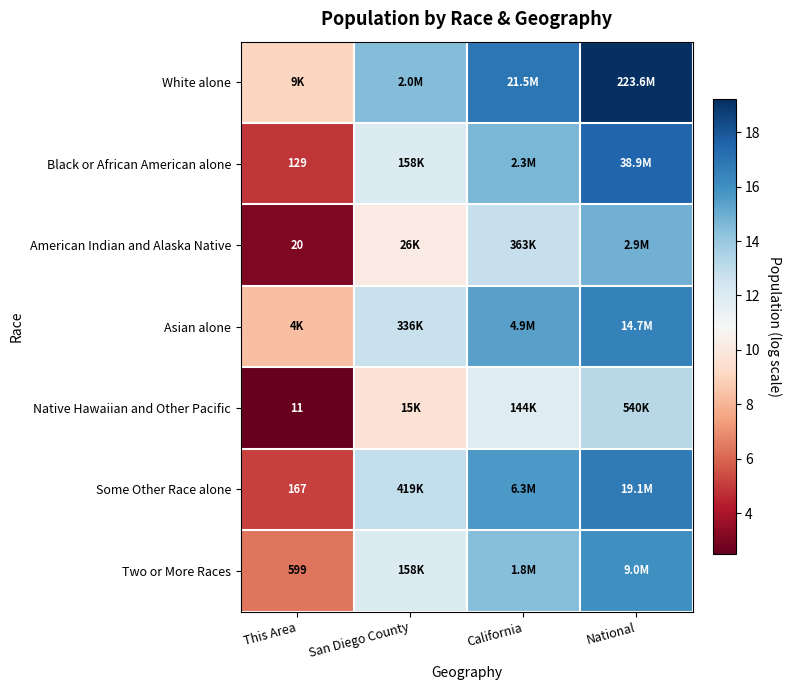

True or false: American Indian and Alaska Native has a value of 3.0 at This Area.

True